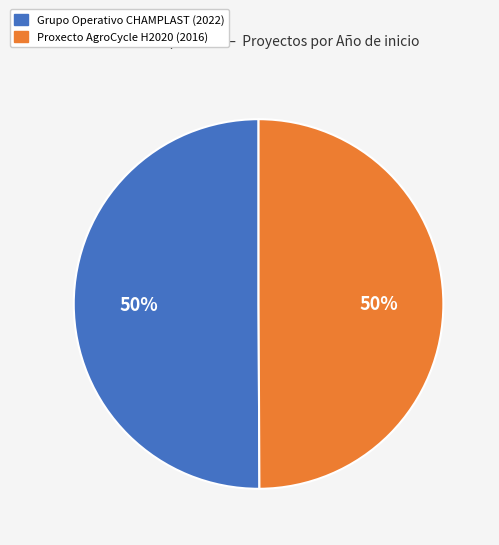

What is the ratio of the value at Grupo Operativo CHAMPLAST (2022) to the value at Proxecto AgroCycle H2020 (2016)?

1.0